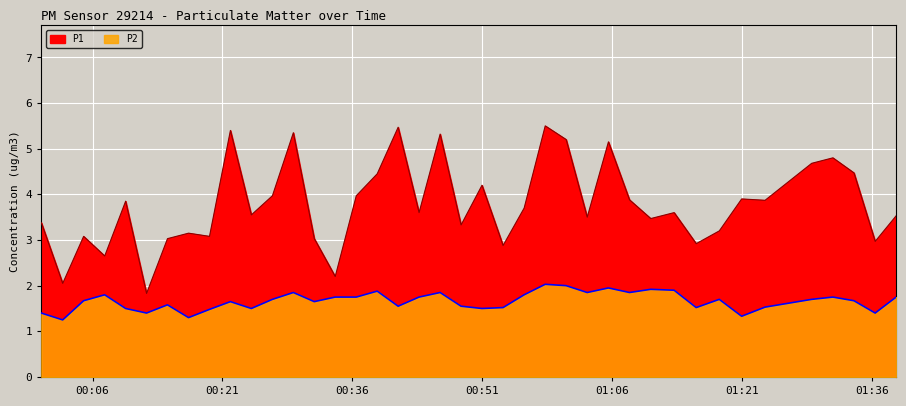

Reading left to right, extract all data points from this chart.

P1: 3.4	2.0	3.1	2.6	3.9	1.8	3.0	3.1	3.1	5.4	3.5	4.0	5.3	3.0	2.2	4.0	4.5	5.5	3.6	5.3	3.3	4.2	2.9	3.7	5.5	5.2	3.5	5.2	3.9	3.5	3.6	2.9	3.2	3.9	3.9	4.7	4.8	4.5	3.0	3.5
P2: 1.4	1.2	1.7	1.8	1.5	1.4	1.6	1.3	1.5	1.6	1.5	1.7	1.9	1.6	1.8	1.8	1.9	1.6	1.8	1.9	1.6	1.5	1.5	1.8	2.0	2.0	1.9	1.9	1.9	1.9	1.9	1.5	1.7	1.3	1.5	1.7	1.8	1.7	1.4	1.8